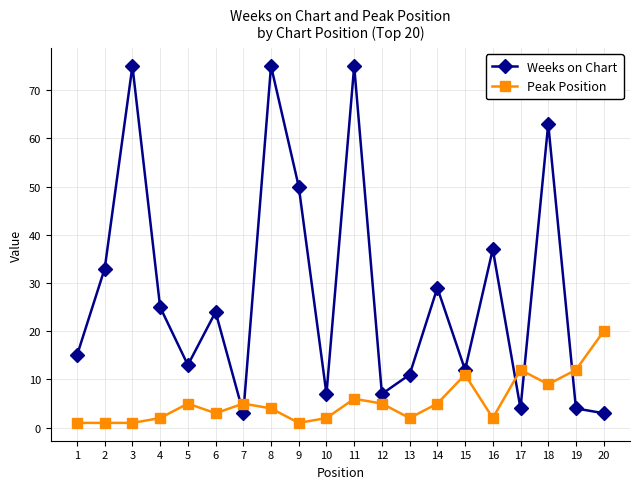

At which category does Weeks on Chart reach its first local valley?

5